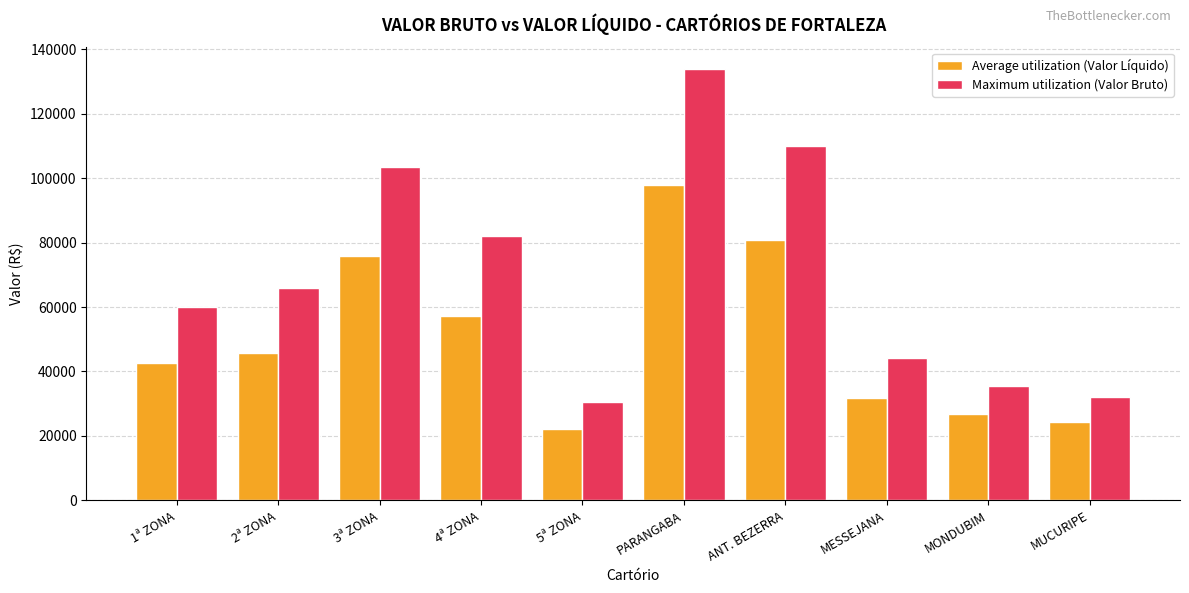

The value of Maximum utilization (Valor Bruto) at 3ª ZONA is 103592.4. True or false?

True